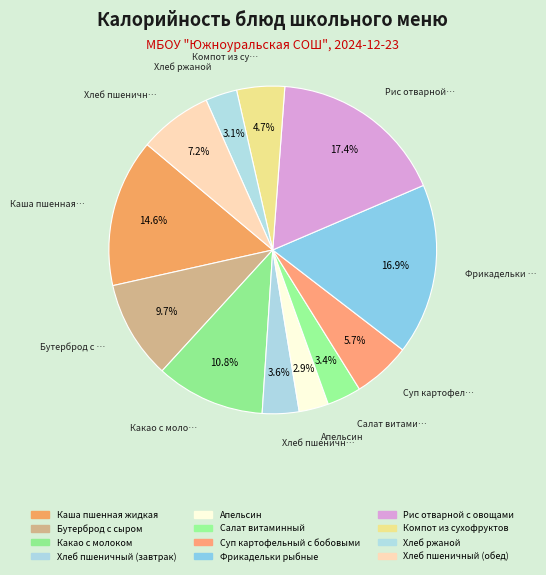

Count the number of slices in the pie.

12